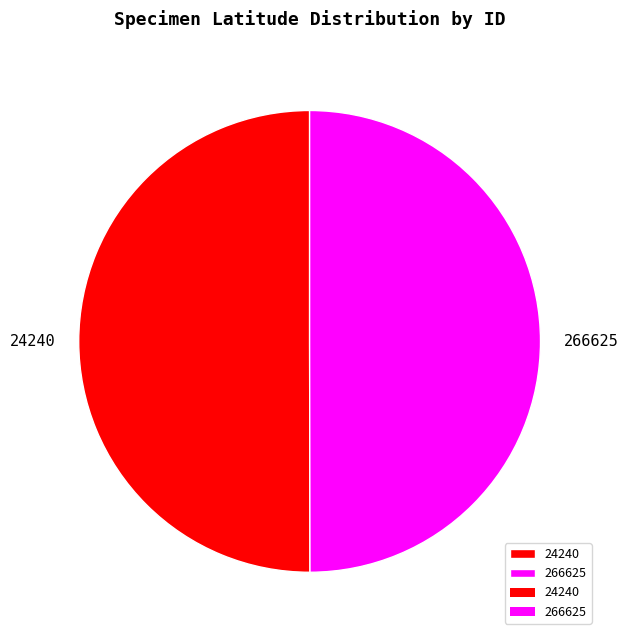

The 266625 slice represents 50% of the pie. True or false?

True